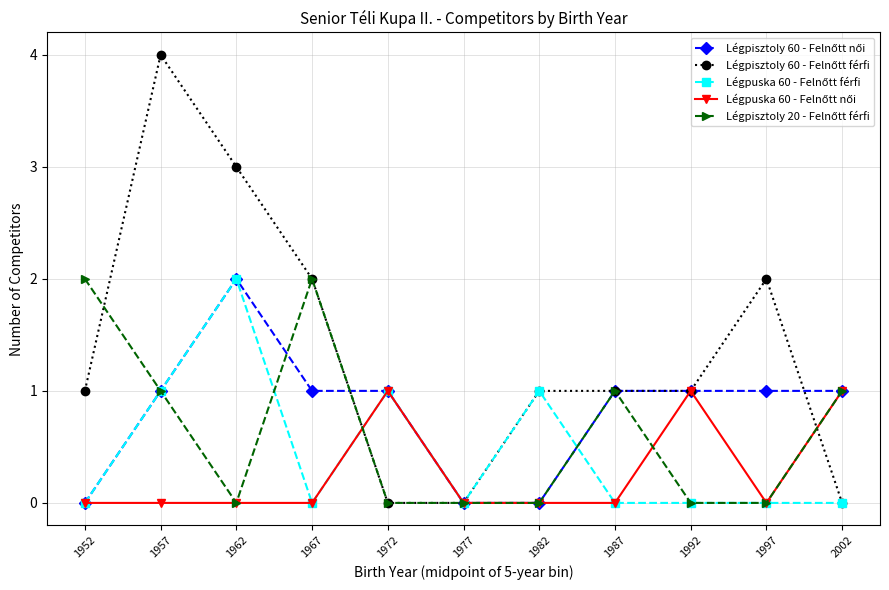

What is the total value across all series at 1962?

7